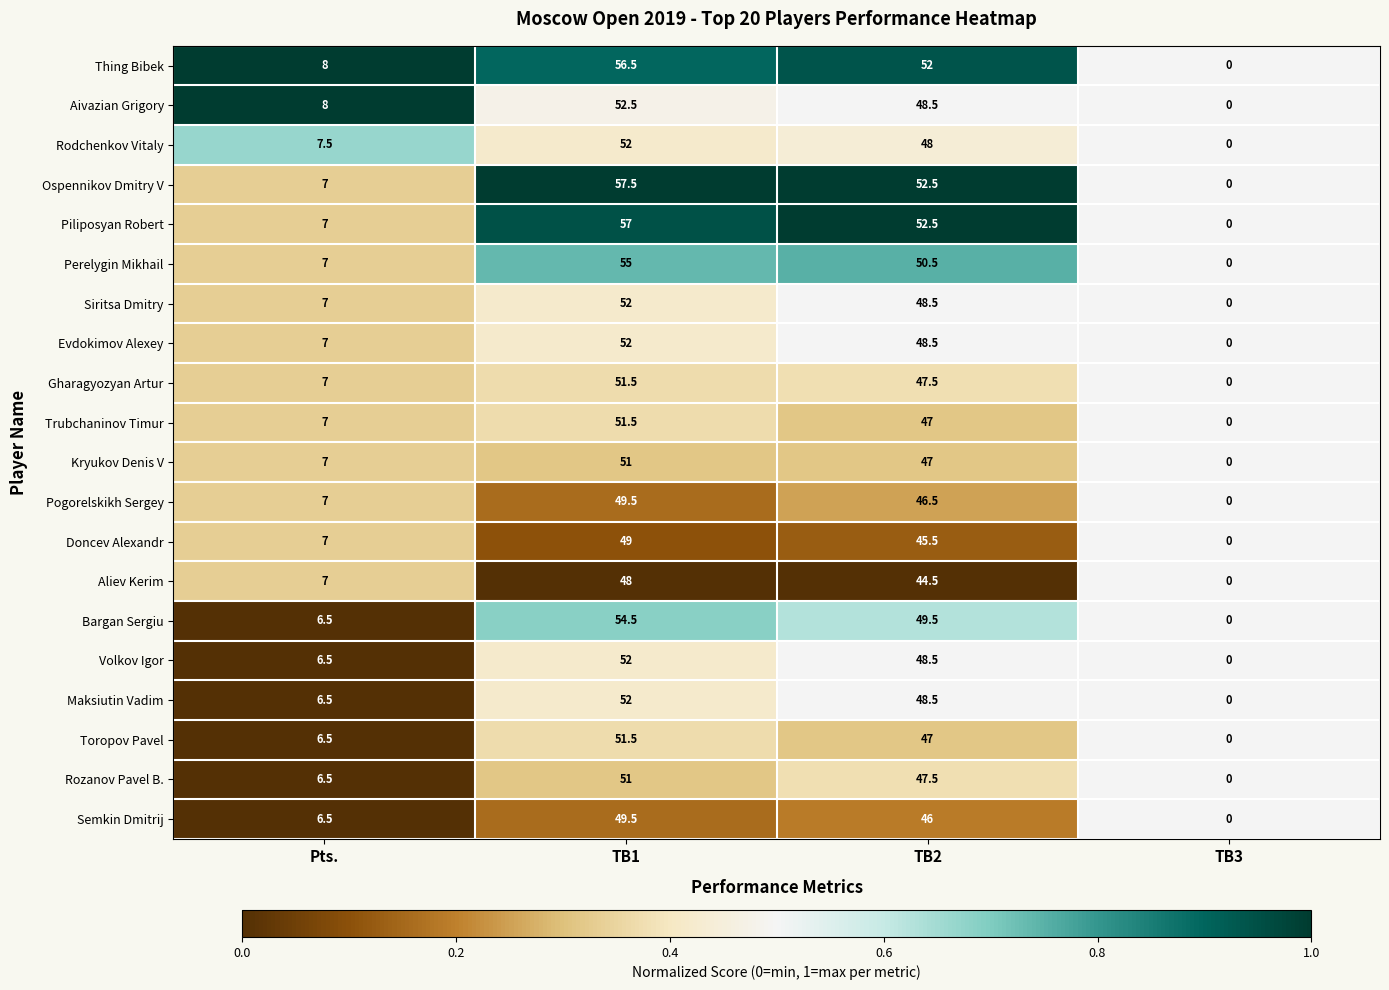

Where is Siritsa Dmitry nearest to the value 26?

Pts.